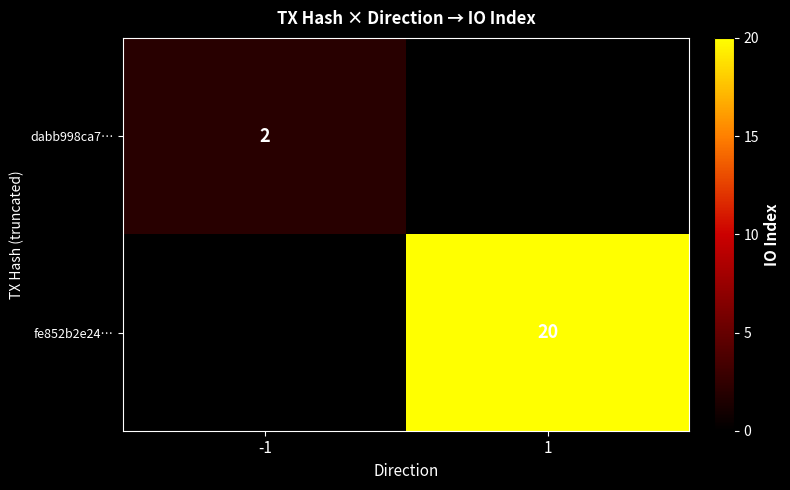

Between 1 and -1, which is larger?

-1